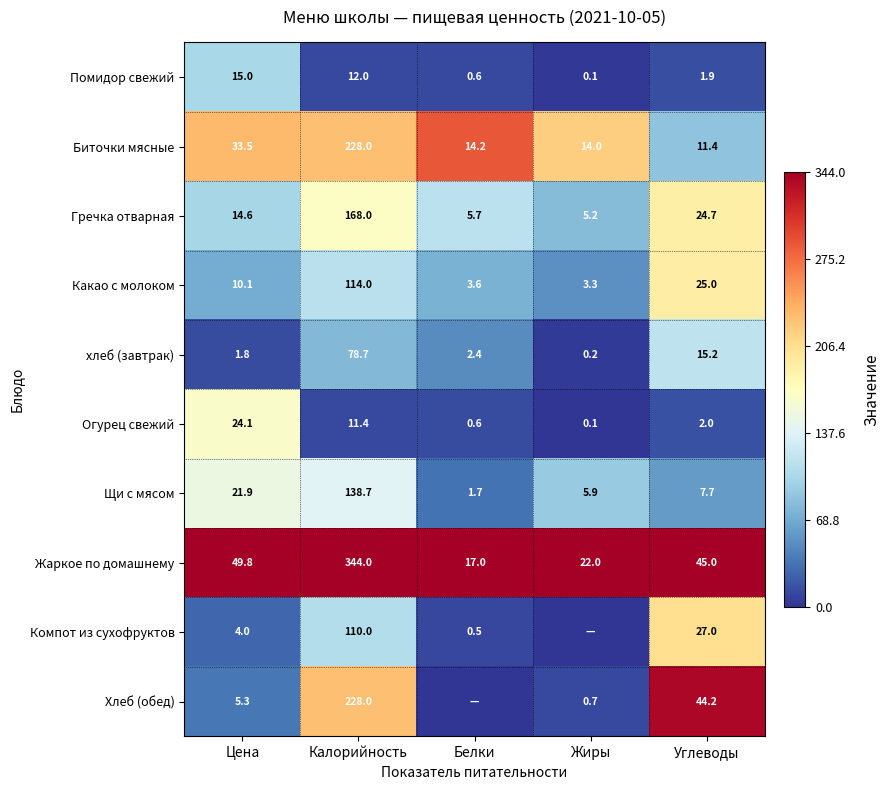

Is the value of Гречка отварная at Цена greater than the value of Компот из сухофруктов at Углеводы?

No